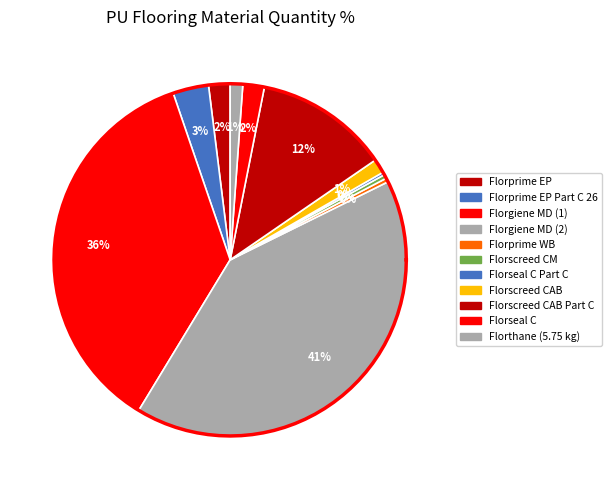

To the nearest percent, what portion does Florseal C represent?

2%